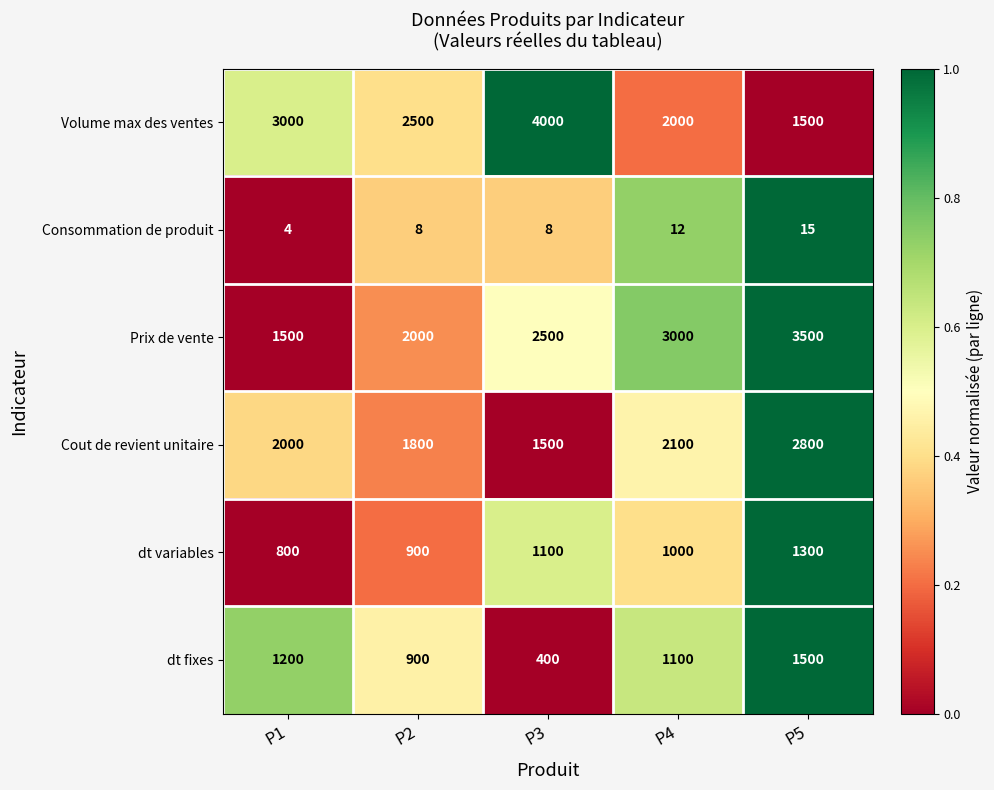

True or false: Prix de vente has a value of 2000 at P2.

True